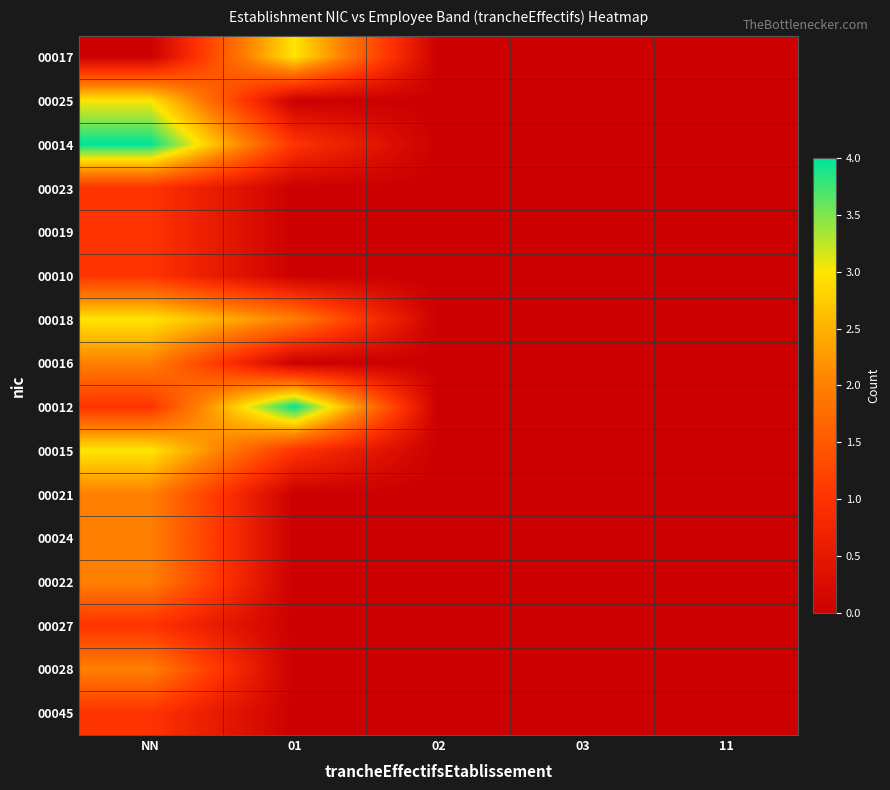

Count the number of categories in the chart.

5